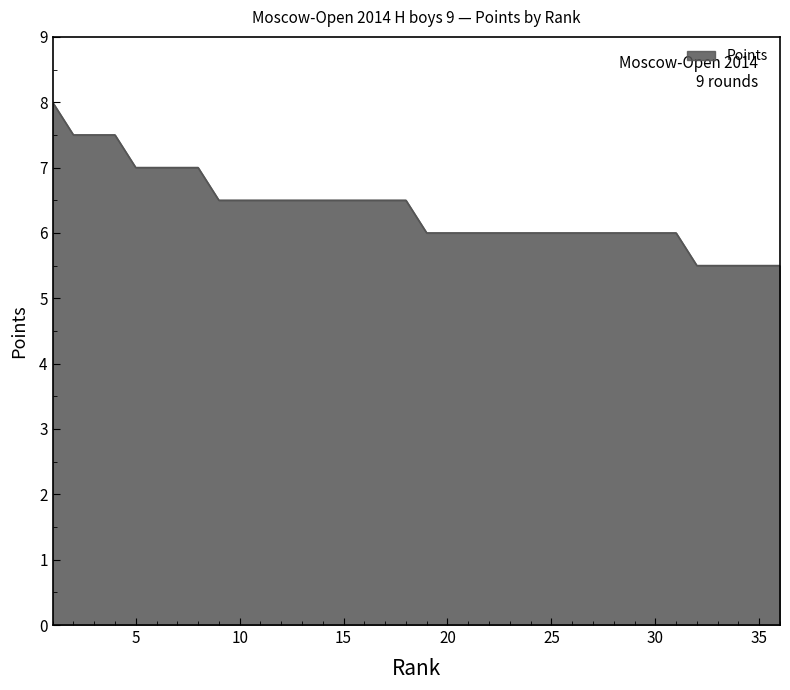

What is the difference between the maximum and minimum values?

2.5